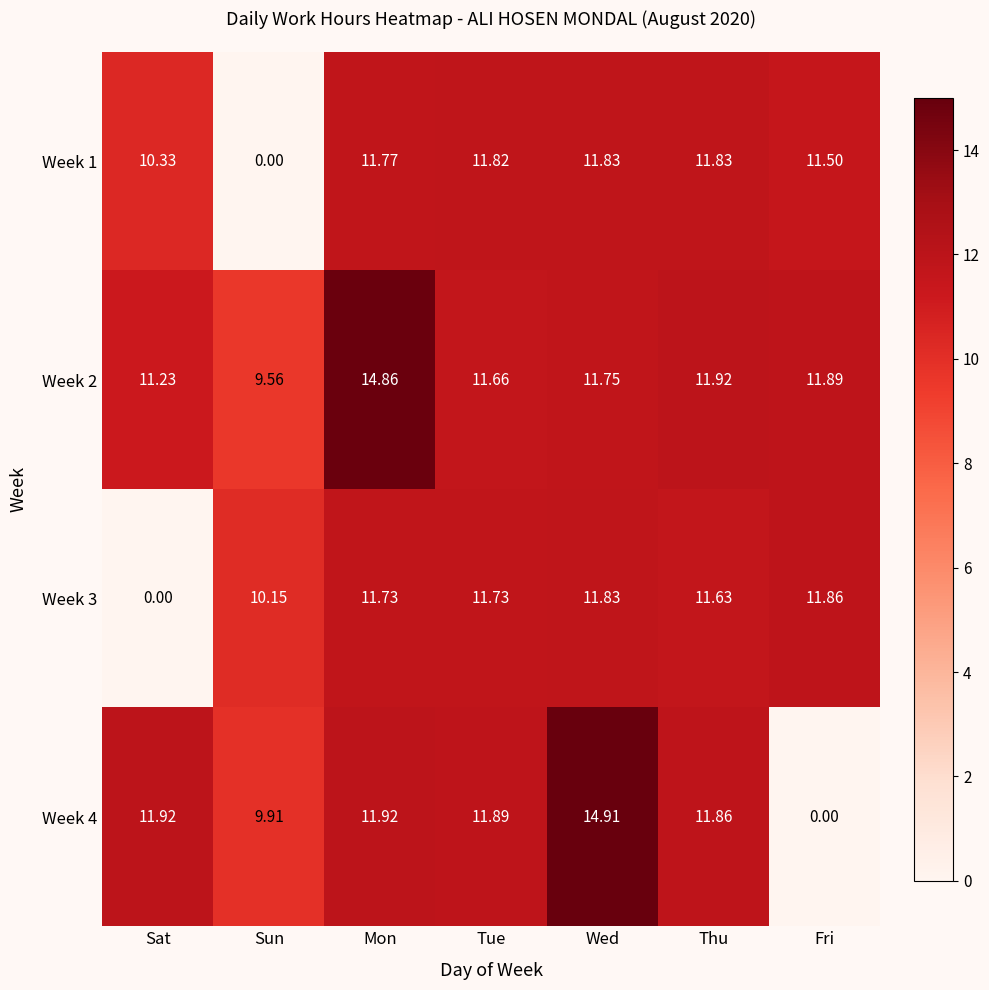

Is the value of Week 4 at Fri greater than the value of Week 2 at Sun?

No